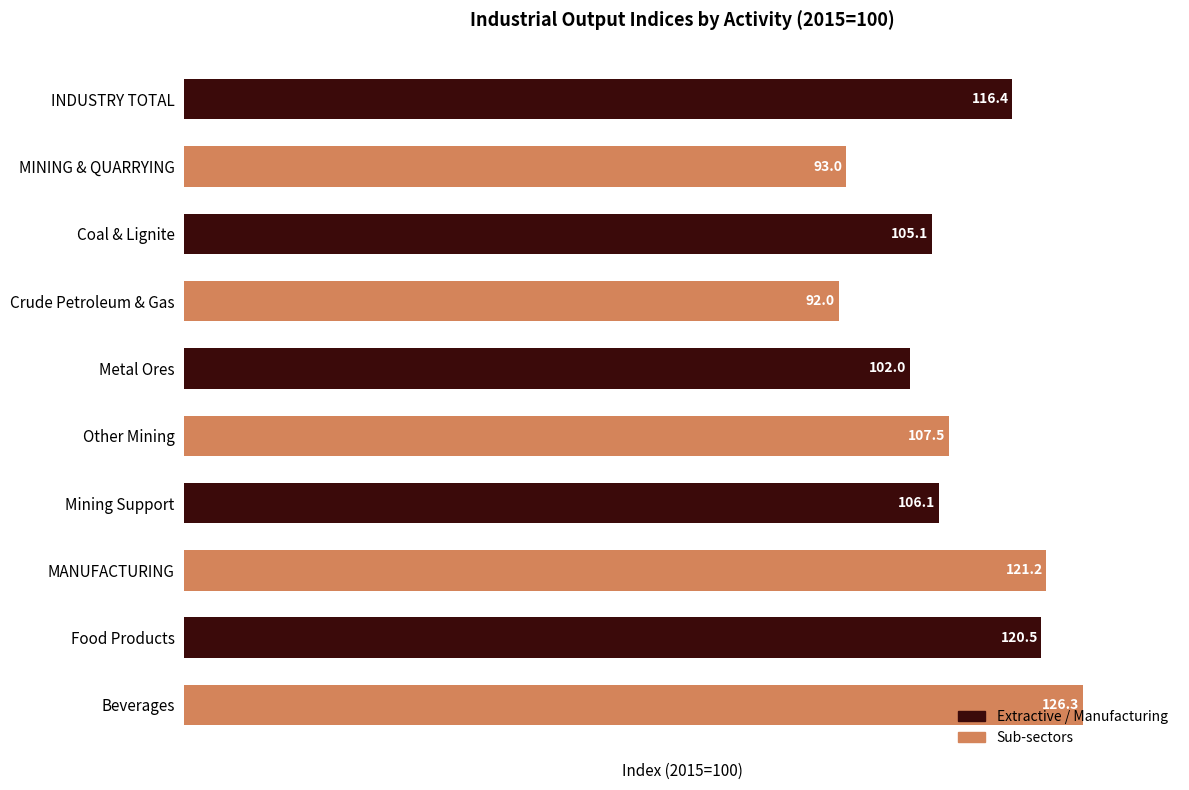

How many bars are there in total?

10